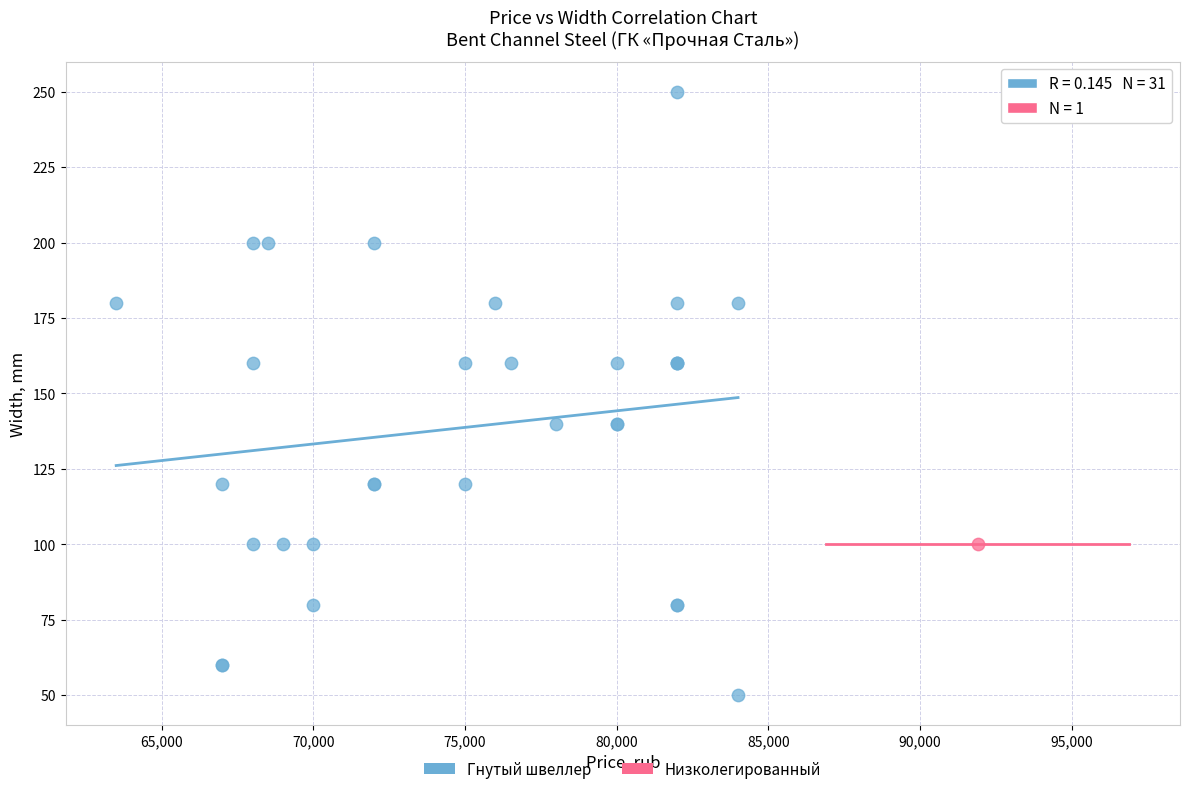

What are all the series names shown in the legend?

Гнутый швеллер, Низколегированный